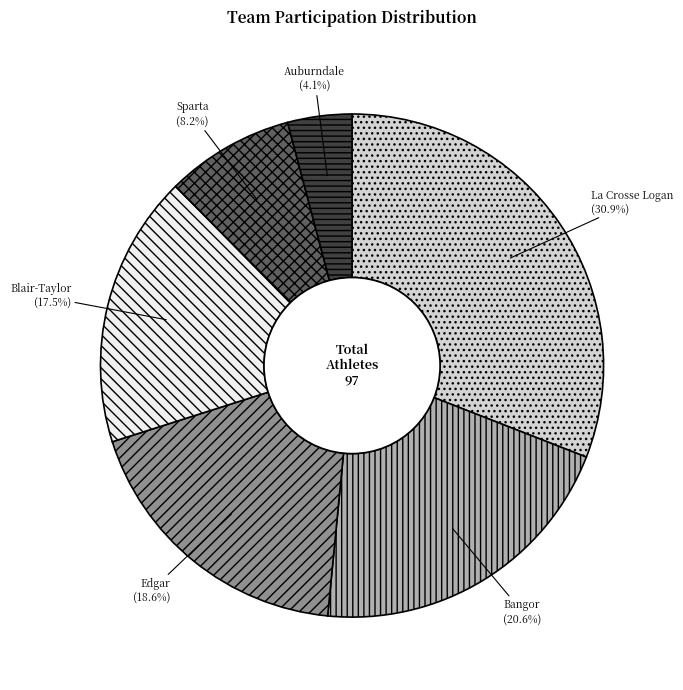

Approximately how many times larger is the value at Sparta compared to Blair-Taylor?

0.5